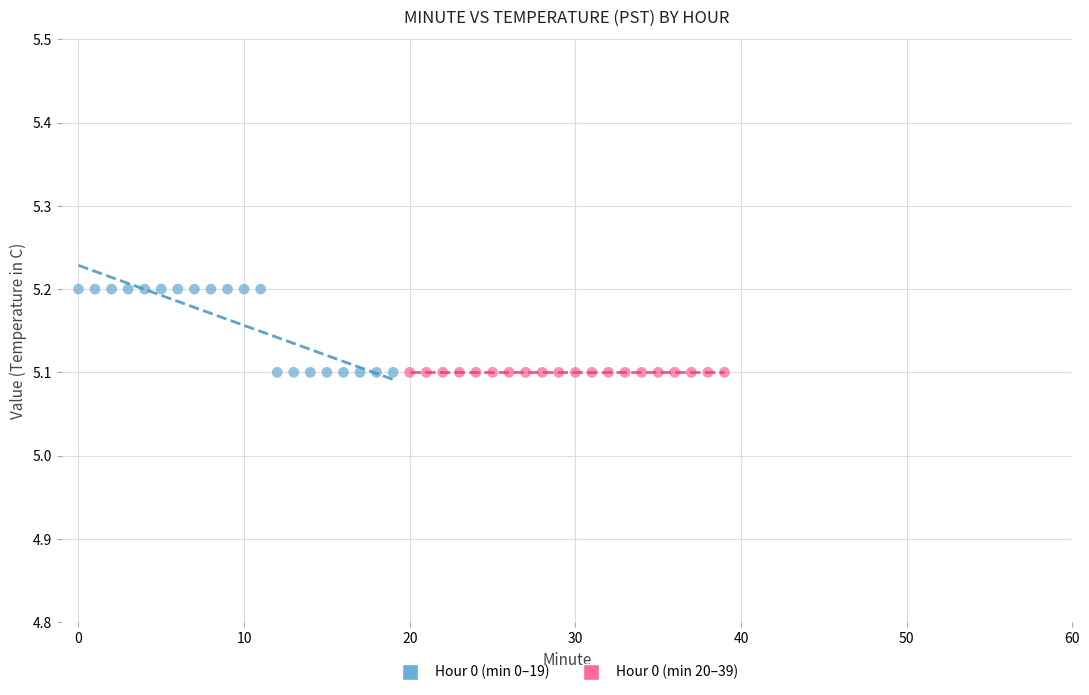

Which series reaches the maximum Y coordinate?

Hour 0 (min 0–19)